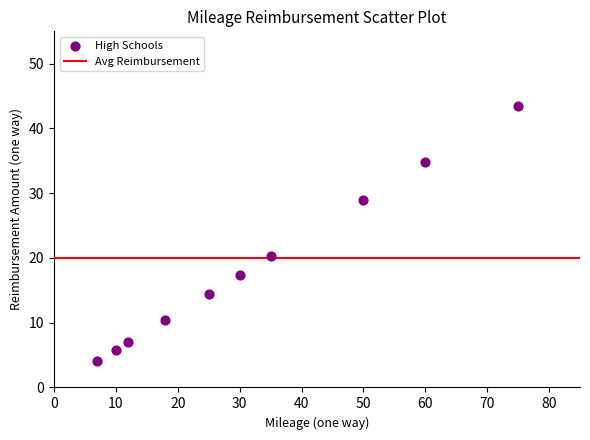

What Y value in the scatter plot is closest to 23?

20.3